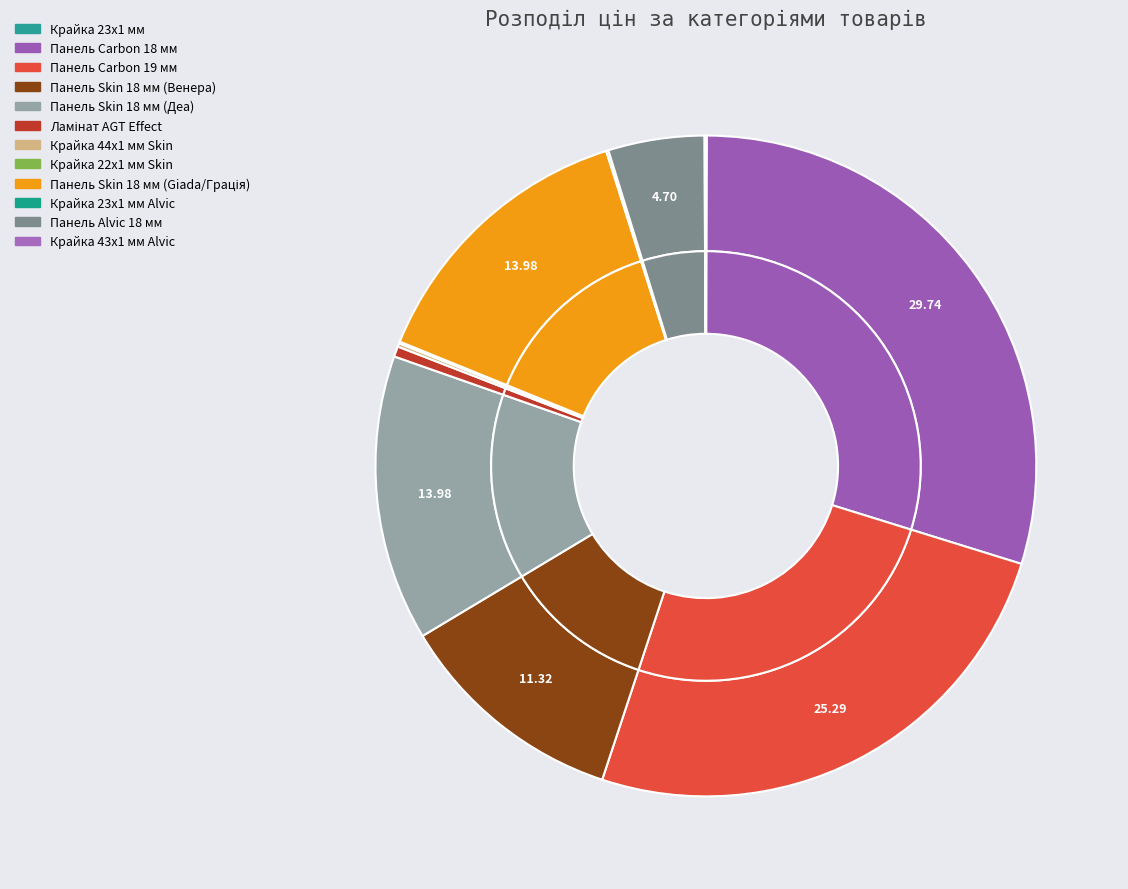

Is it true that Панель Skin 18 мм (Деа) is 14% of the pie?

True